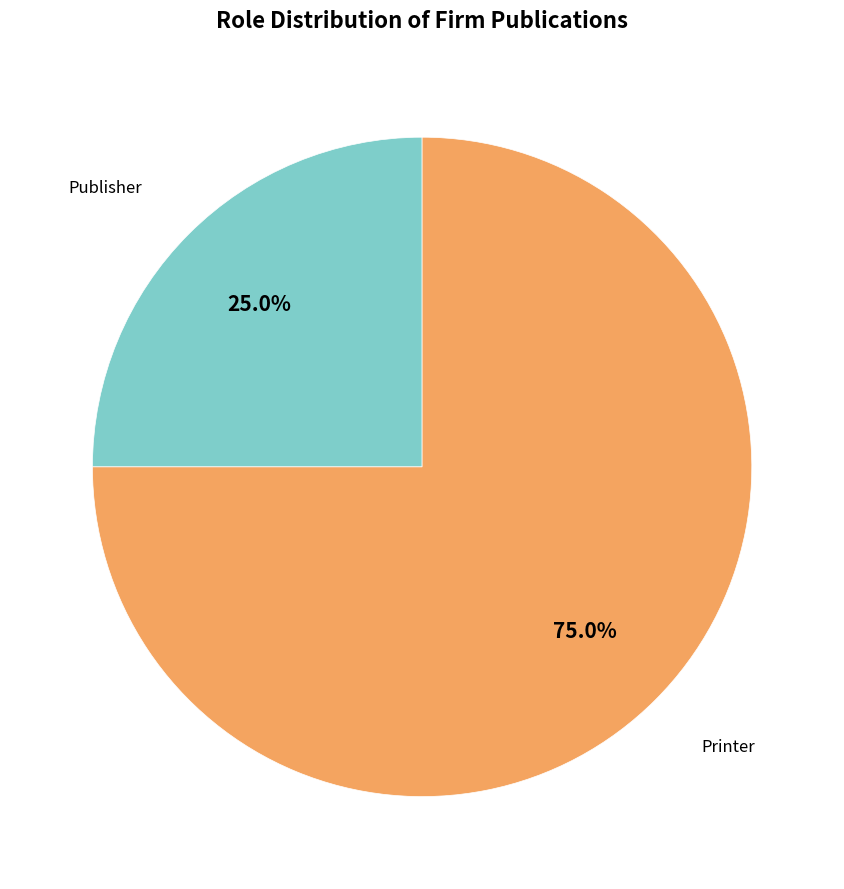

Does any single category account for the majority?

Yes